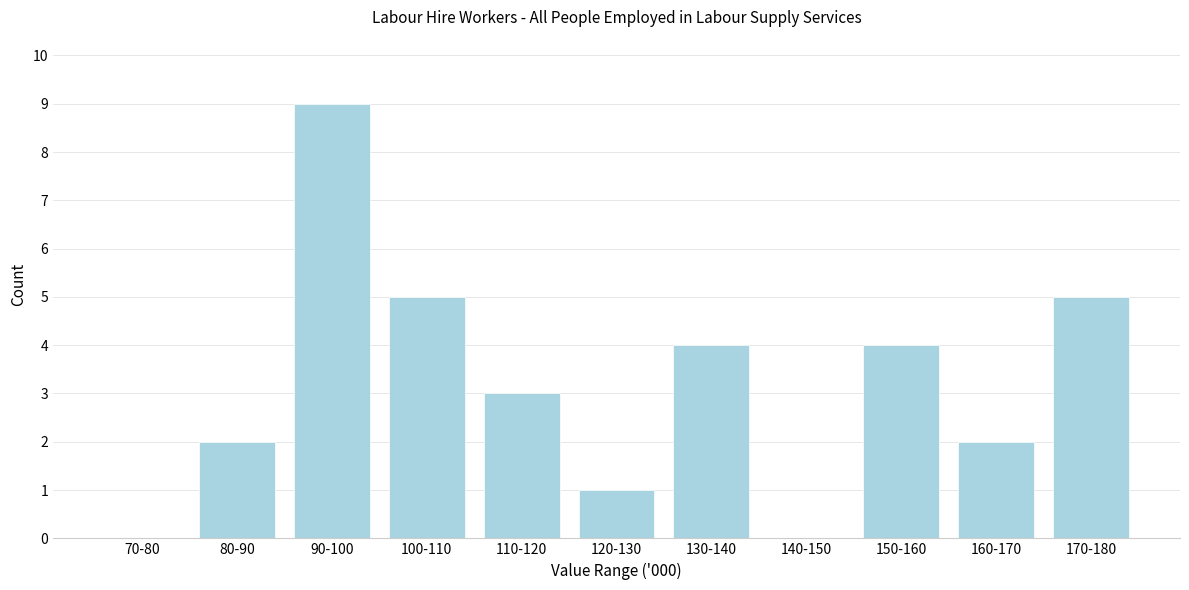

Reading right to left, list all the values displayed in this chart.

170-180=5	160-170=2	150-160=4	140-150=0	130-140=4	120-130=1	110-120=3	100-110=5	90-100=9	80-90=2	70-80=0